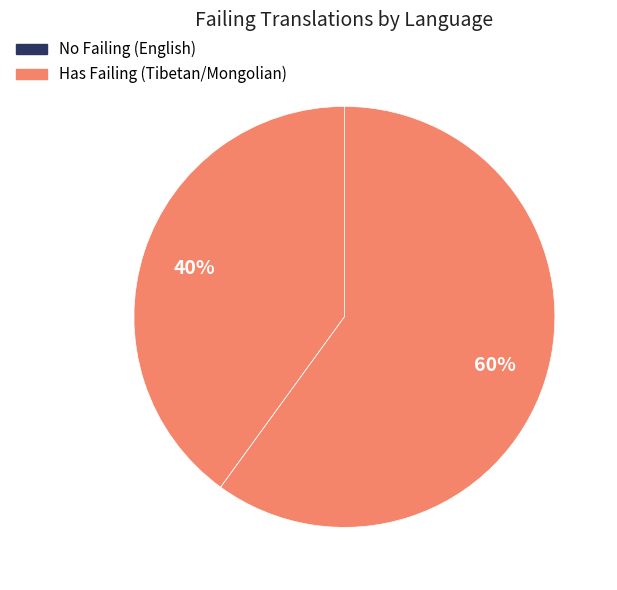

Which category accounts for the majority?

Mongolian